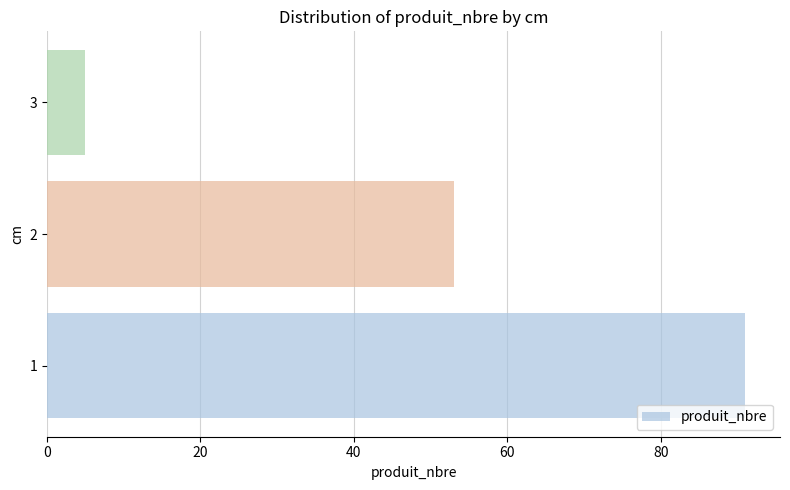

How many bars are there in total?

3